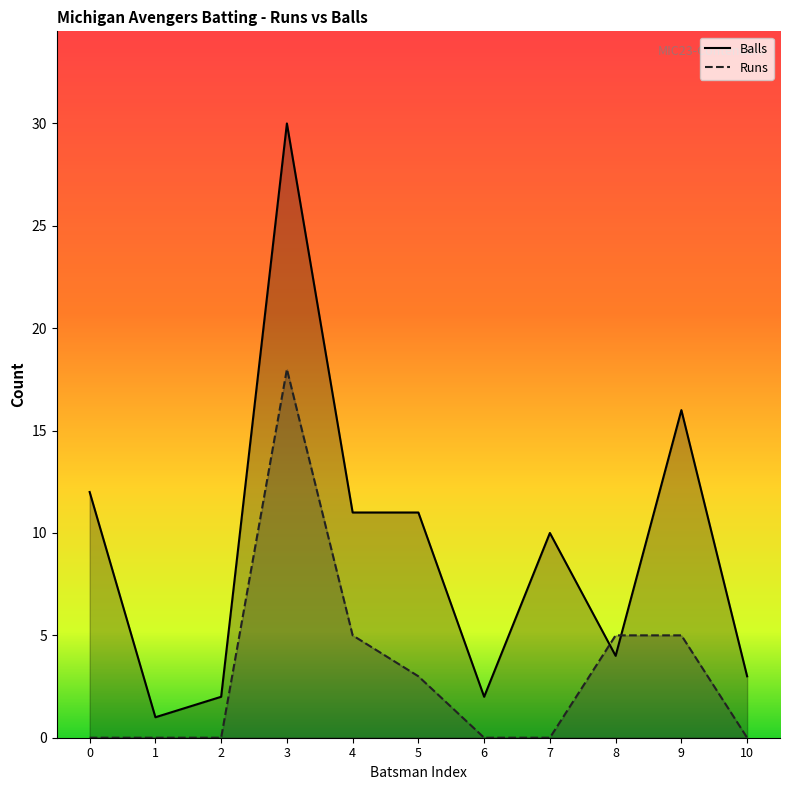

Is the value of Balls at 3 greater than the value of Runs at 4?

Yes